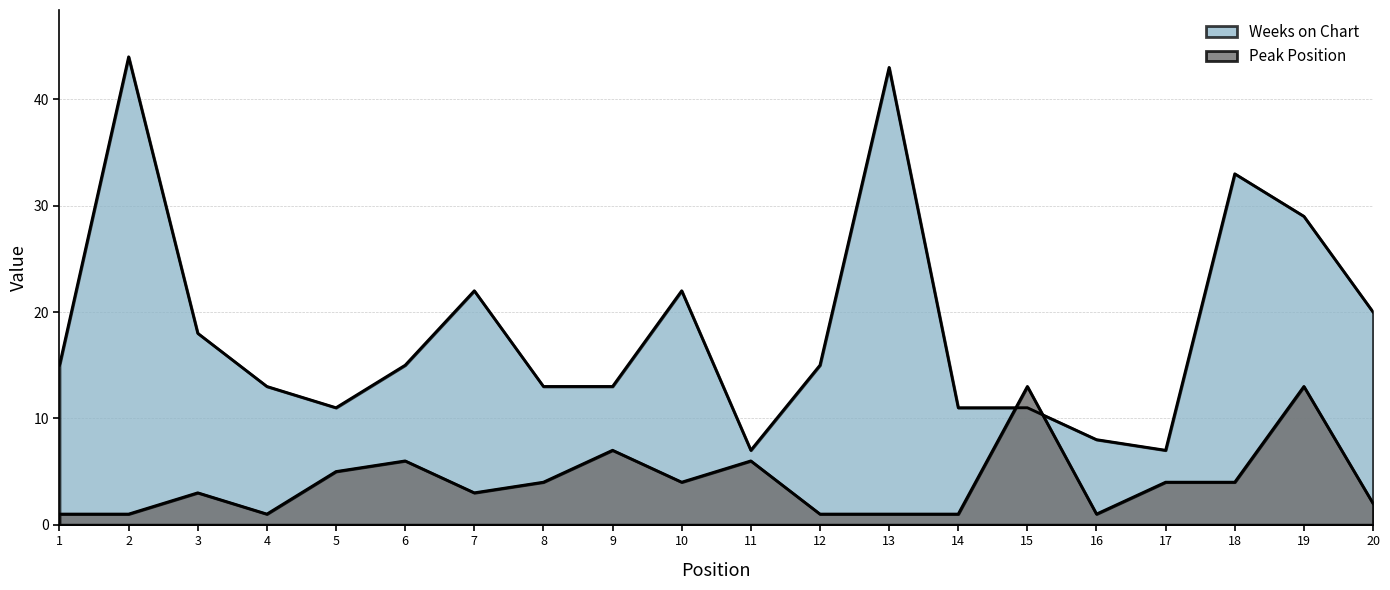

What are all the series names shown in the legend?

Weeks on Chart, Peak Position